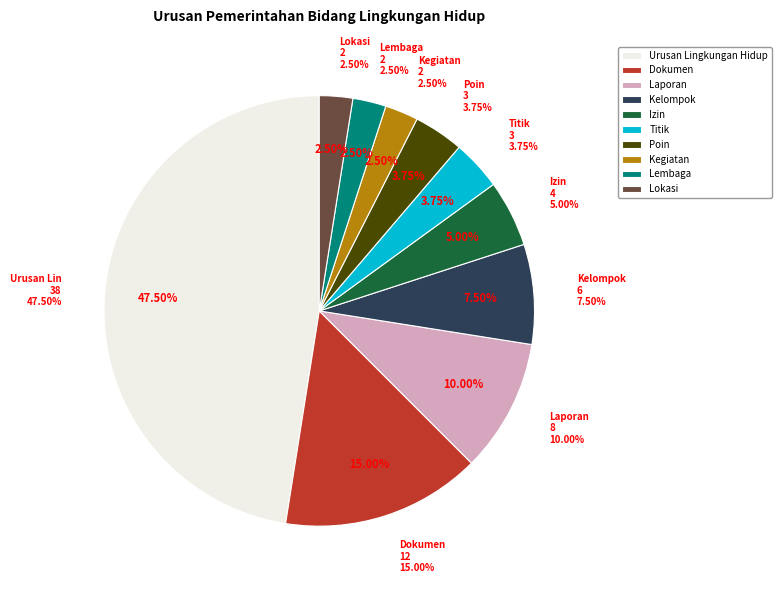

What percentage is NOT represented by Kegiatan?

97.5%